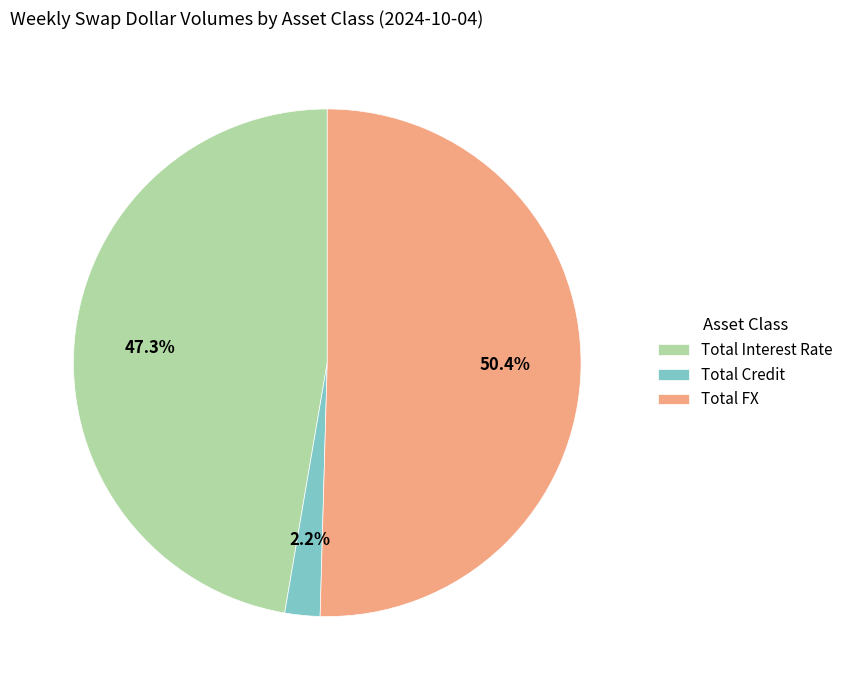

To the nearest percent, what is the average slice percentage?

33%